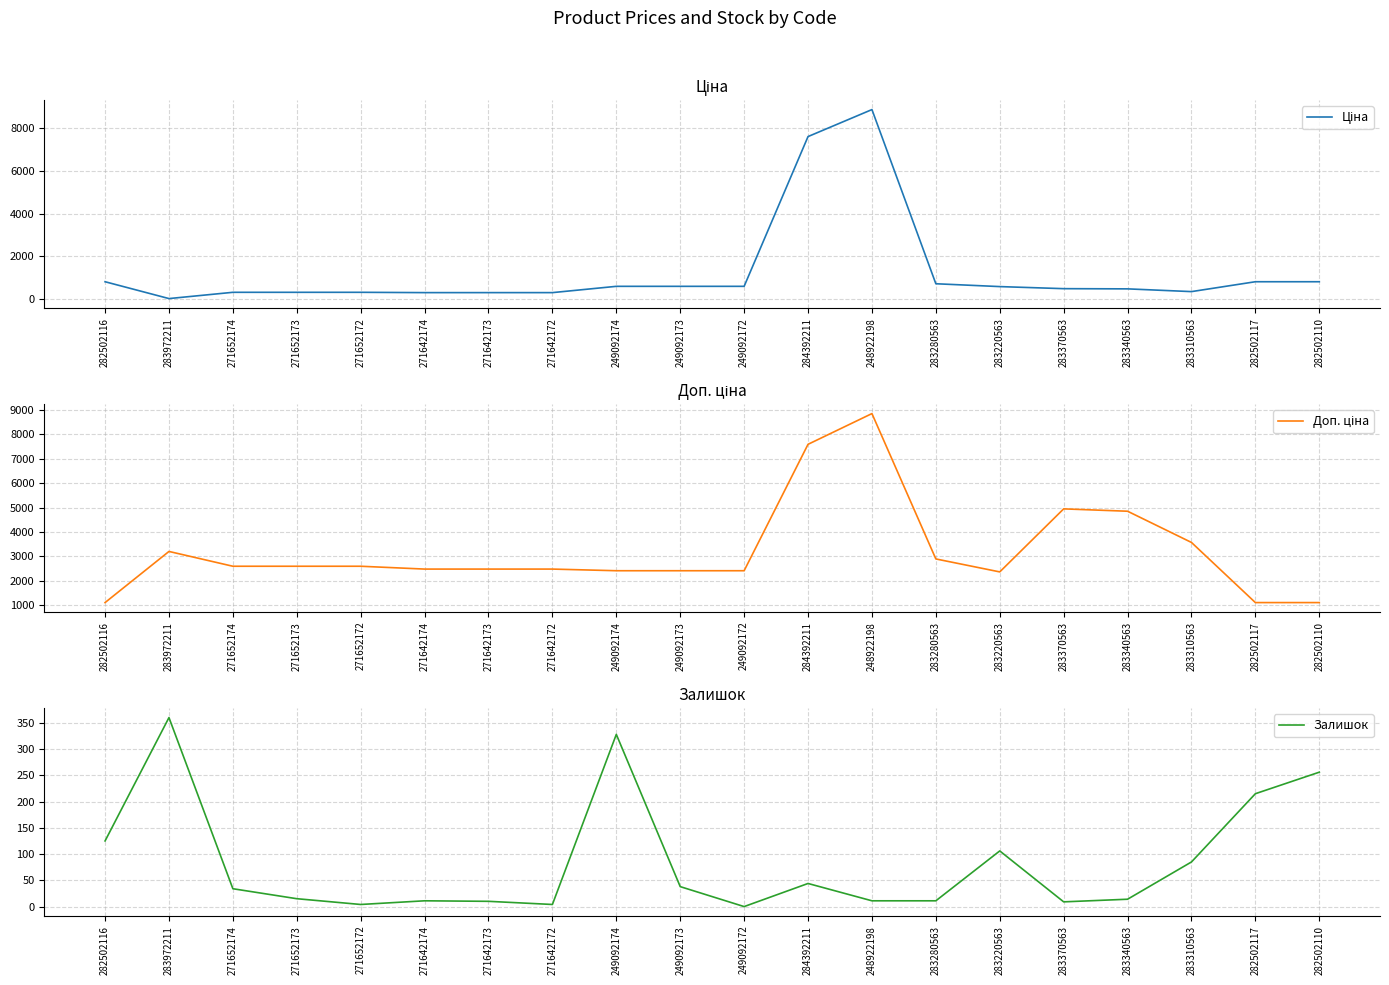

How many categories are shown in the chart?

20